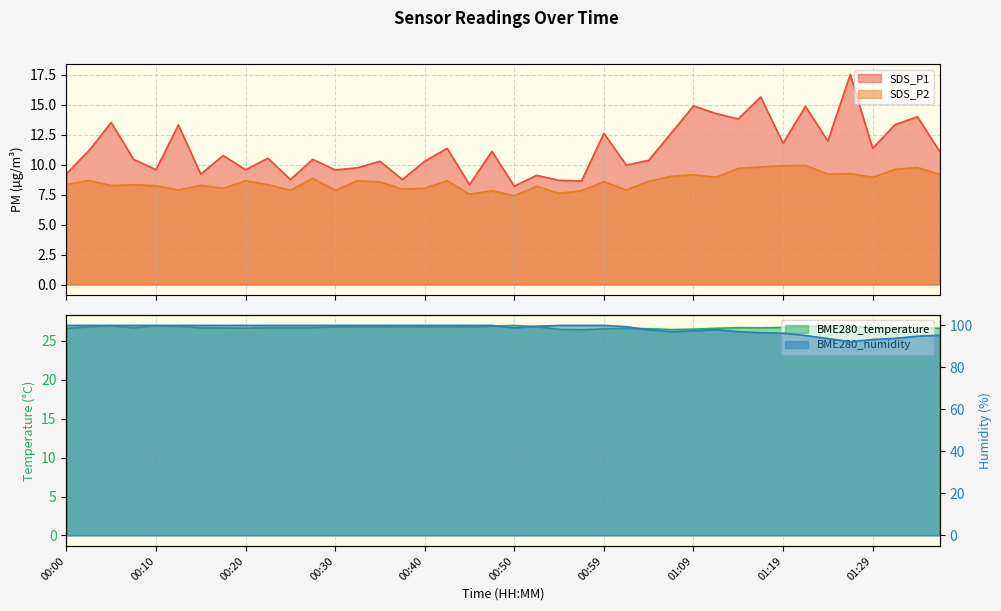

True or false: BME280_temperature has more than 1 points higher than both neighbors.

True